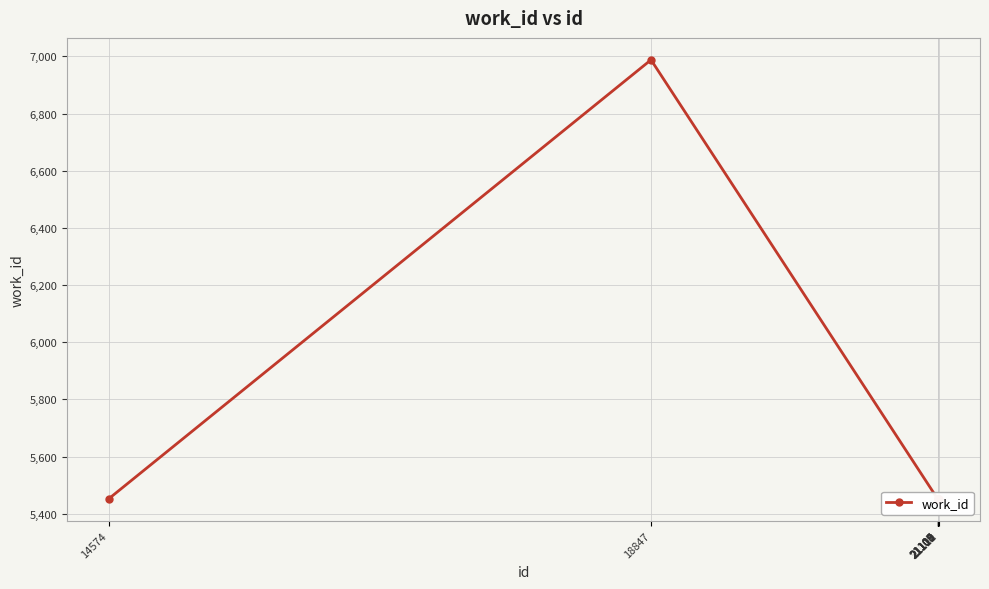

Reading left to right, extract all data points from this chart.

5452	6988	5452	5452	5452	5452	5452	5452	5452	5452